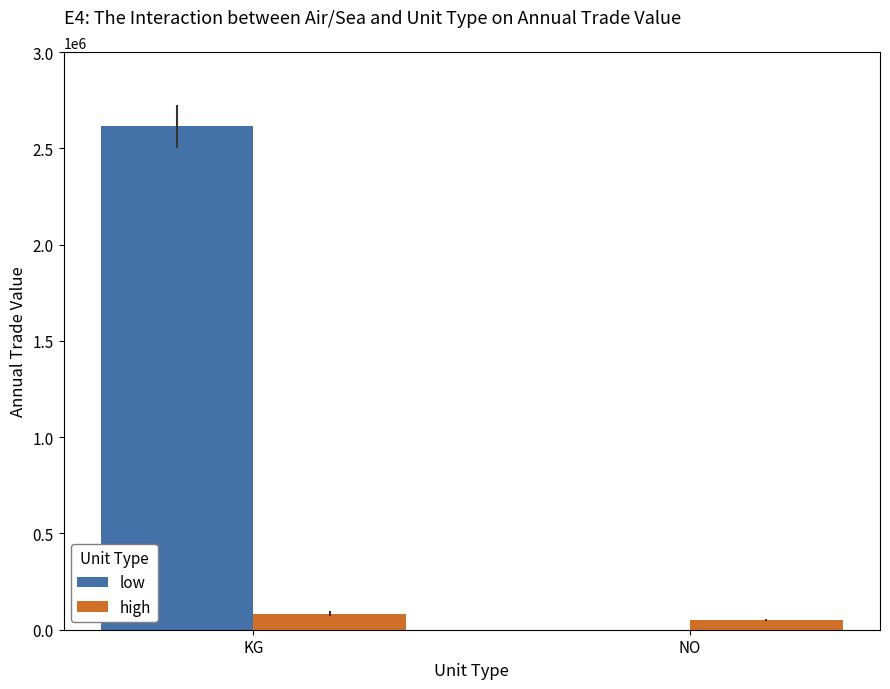

The low series shows 4014225 at KG. True or false?

False